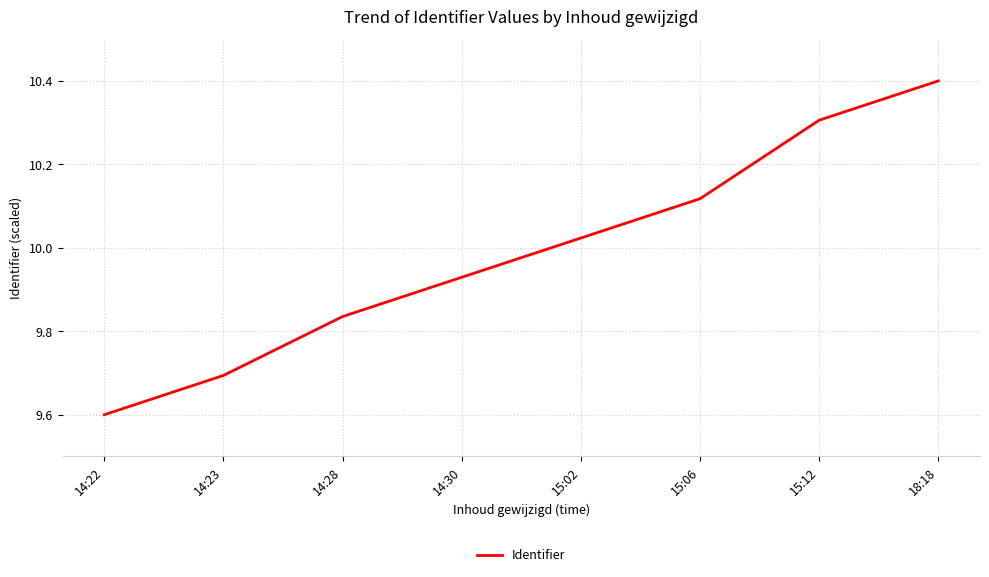

What position from the left is 15:12?

7